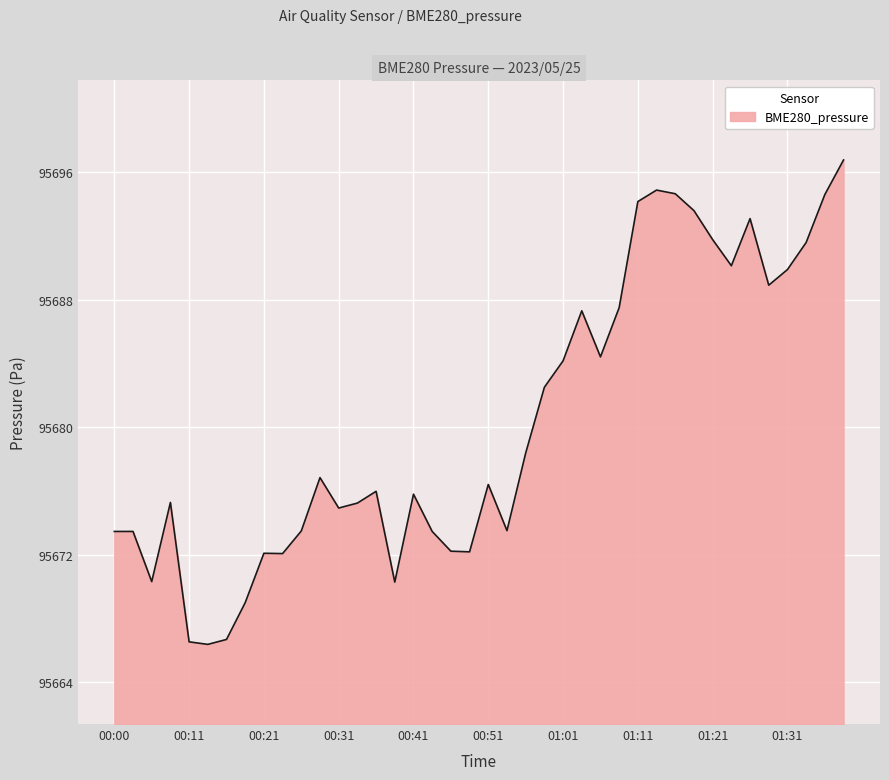

What is the difference between the maximum and minimum values?

30.4